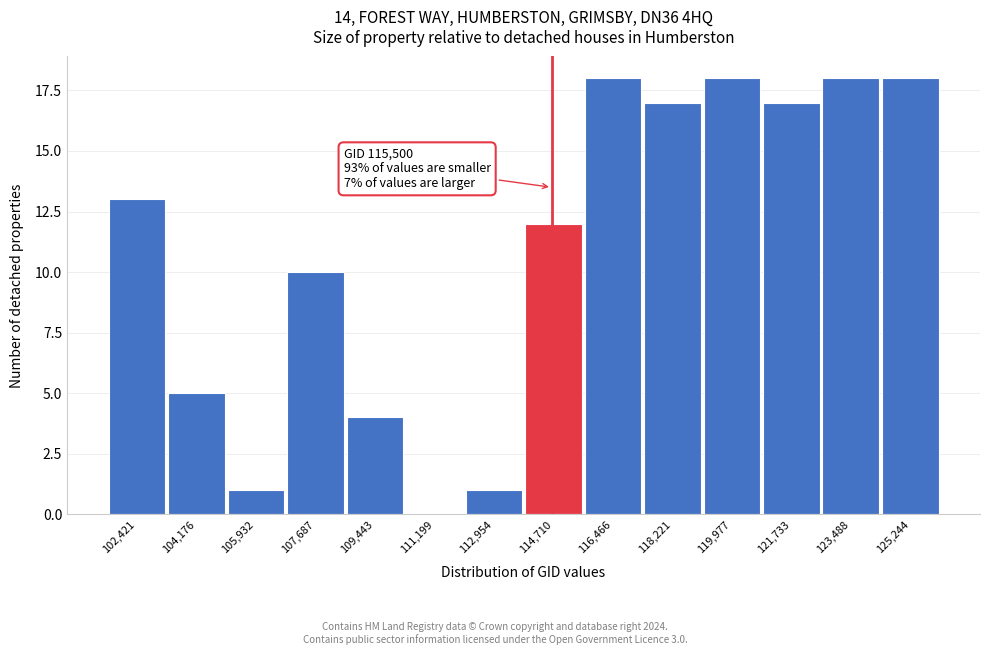

Reading left to right, transcribe all the data shown in this chart.

102,421=13	104,176=5	105,932=1	107,687=10	109,443=4	111,199=0	112,954=1	114,710=12	116,466=18	118,221=17	119,977=18	121,733=17	123,488=18	125,244=18